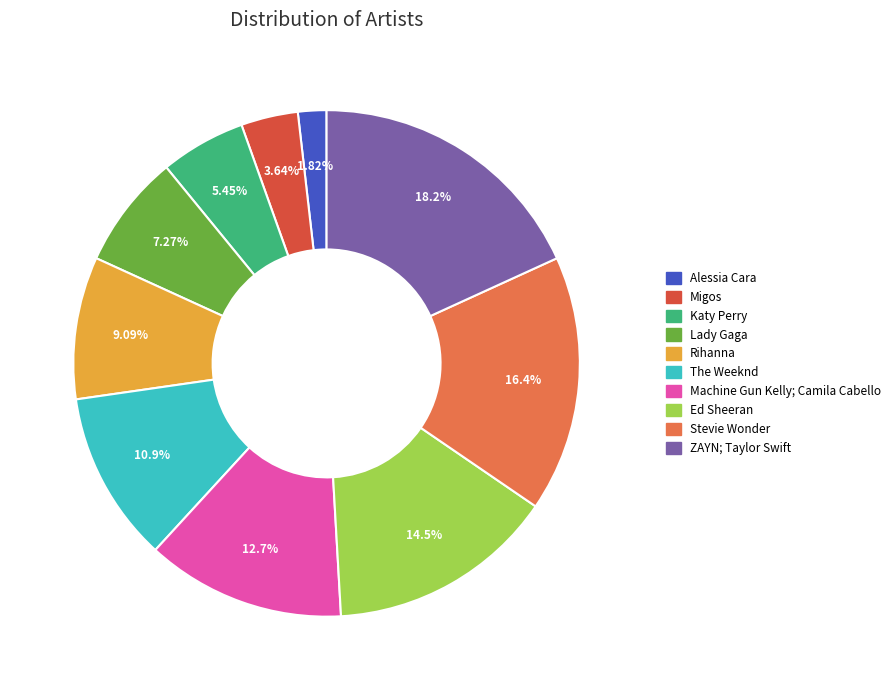

The Lady Gaga slice represents 7% of the pie. True or false?

True